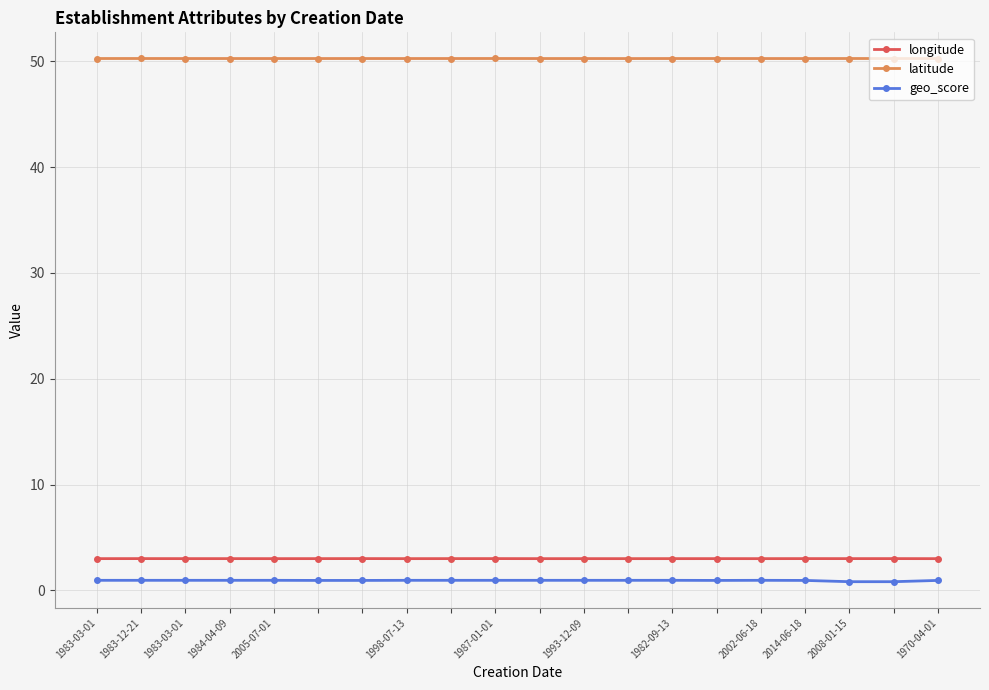

At how many categories does at least one series exceed 45?

20